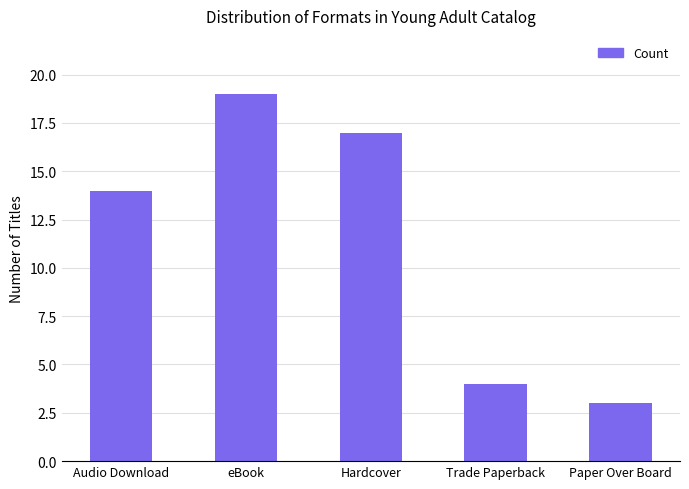

Where is the data nearest to the value 11?

Audio Download